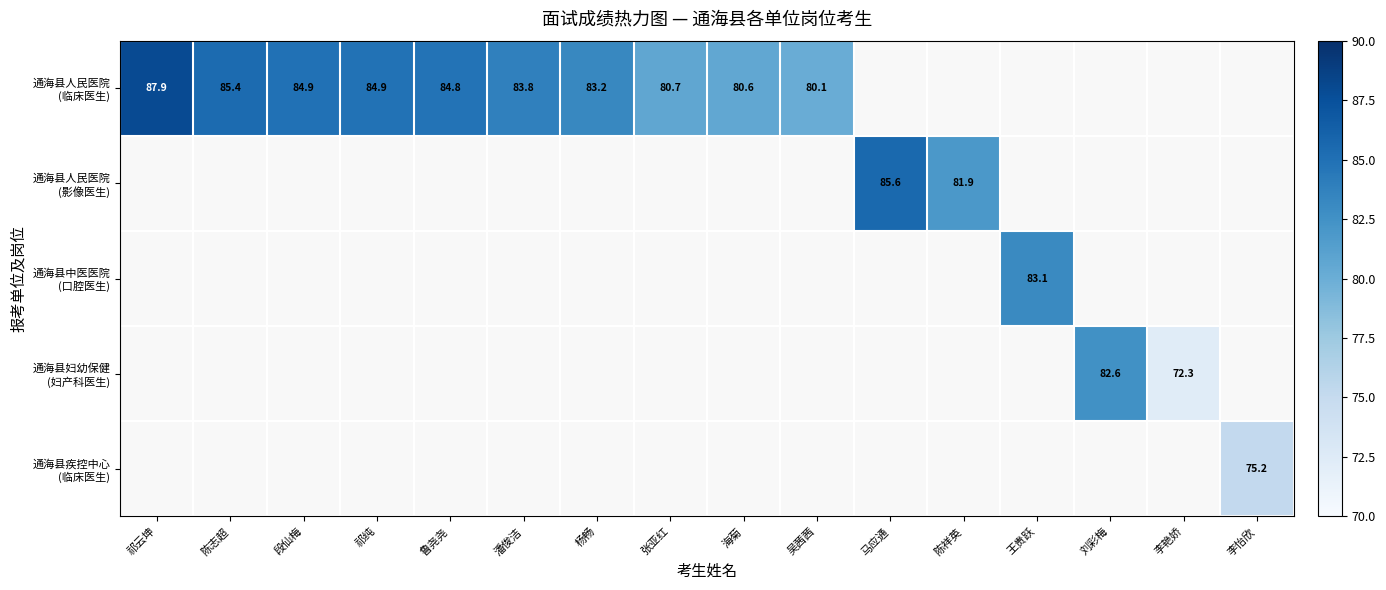

List the labels in order of 通海县妇幼保健 (妇产科医生) value, smallest first.

祁云坤, 陈志超, 段仙梅, 祁纯, 鲁尧尧, 潘俊洁, 杨畅, 张亚红, 海菊, 吴茜茜, 马应通, 陈祥英, 王贵跃, 李怡欣, 李艳娇, 刘彩梅